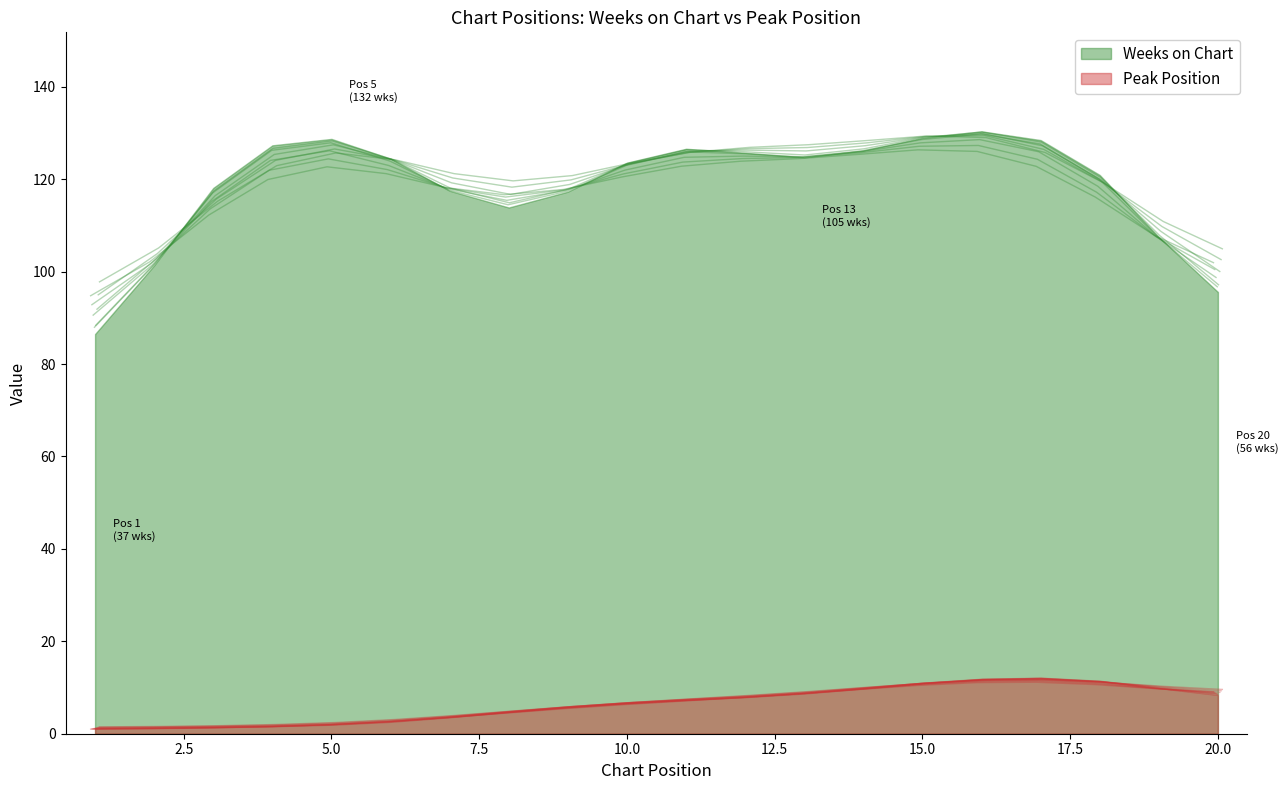

In Weeks on Chart, how many points are lower than both neighbors (excluding endpoints)?

2